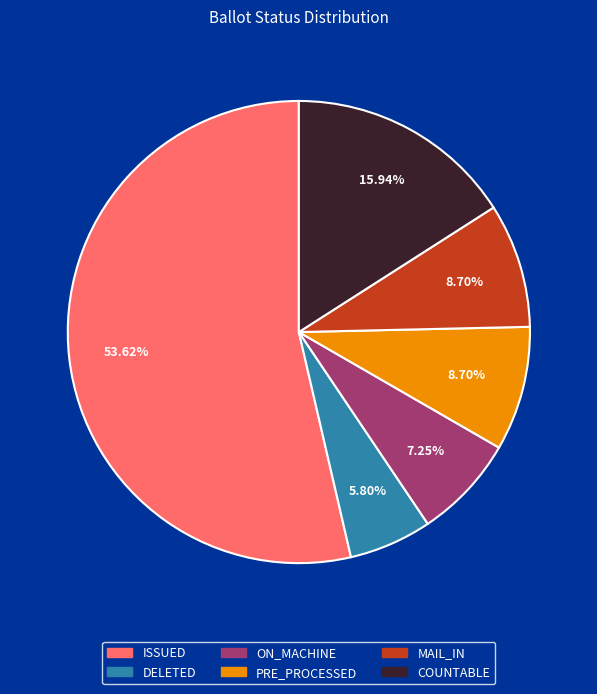

Does any single category account for the majority?

Yes